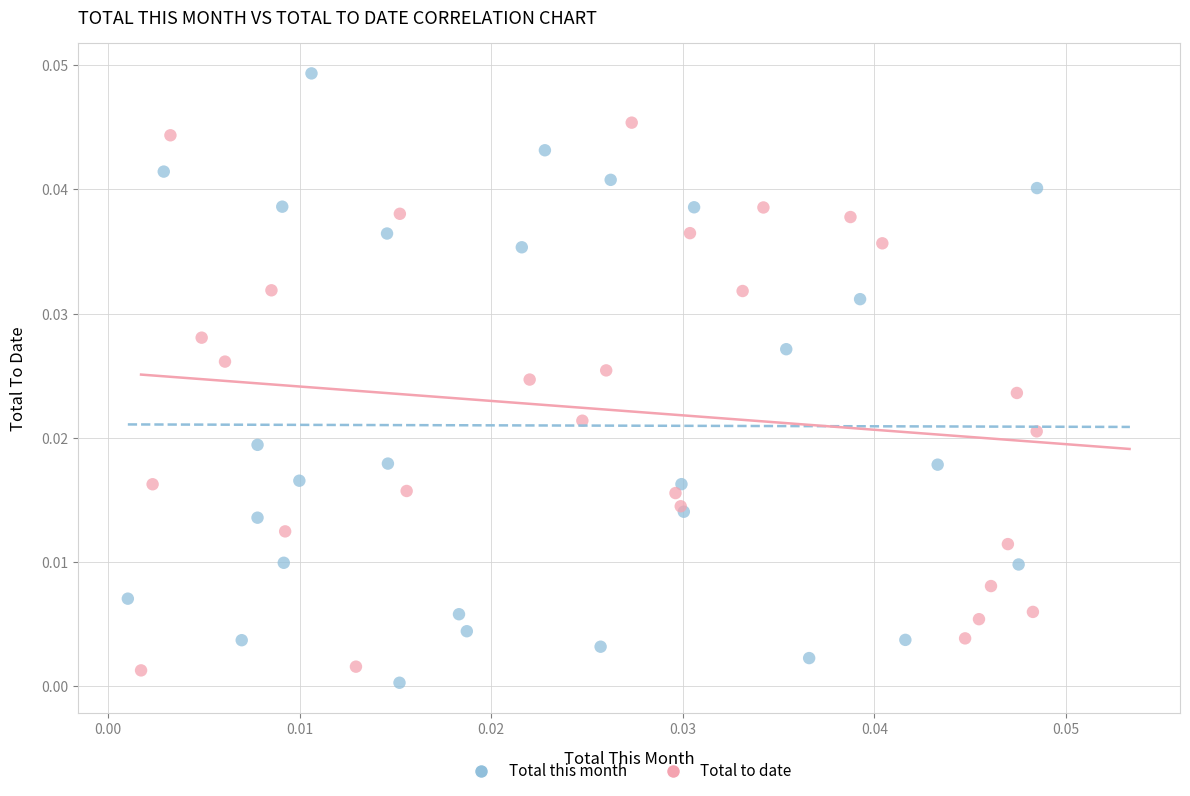

Which series has the largest Y range (max minus min)?

Total this month